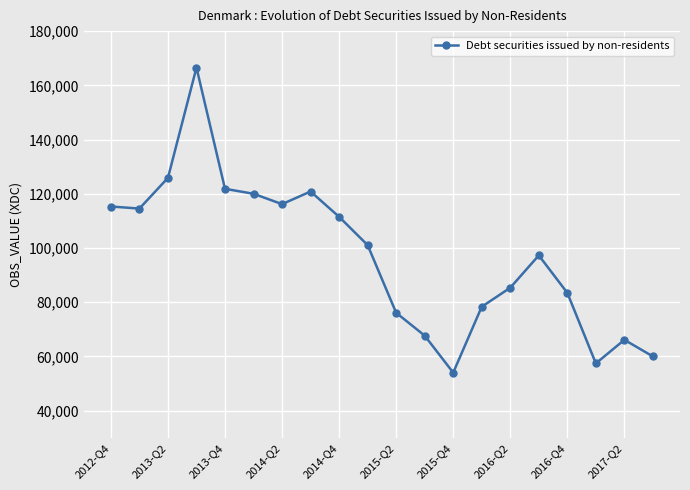

True or false: there are more than 0 points higher than both neighbors.

True